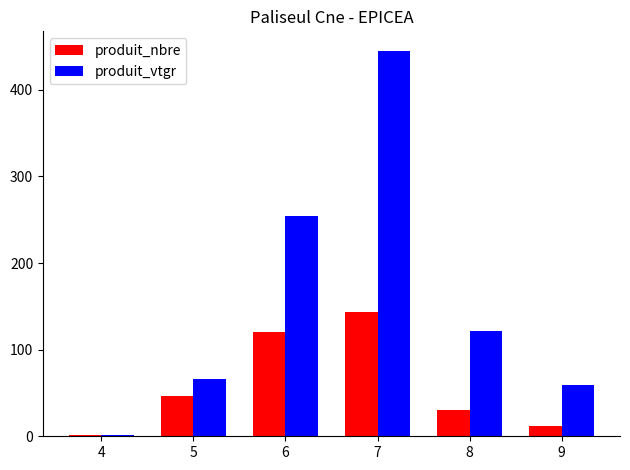

What is the greatest value displayed?

445.1